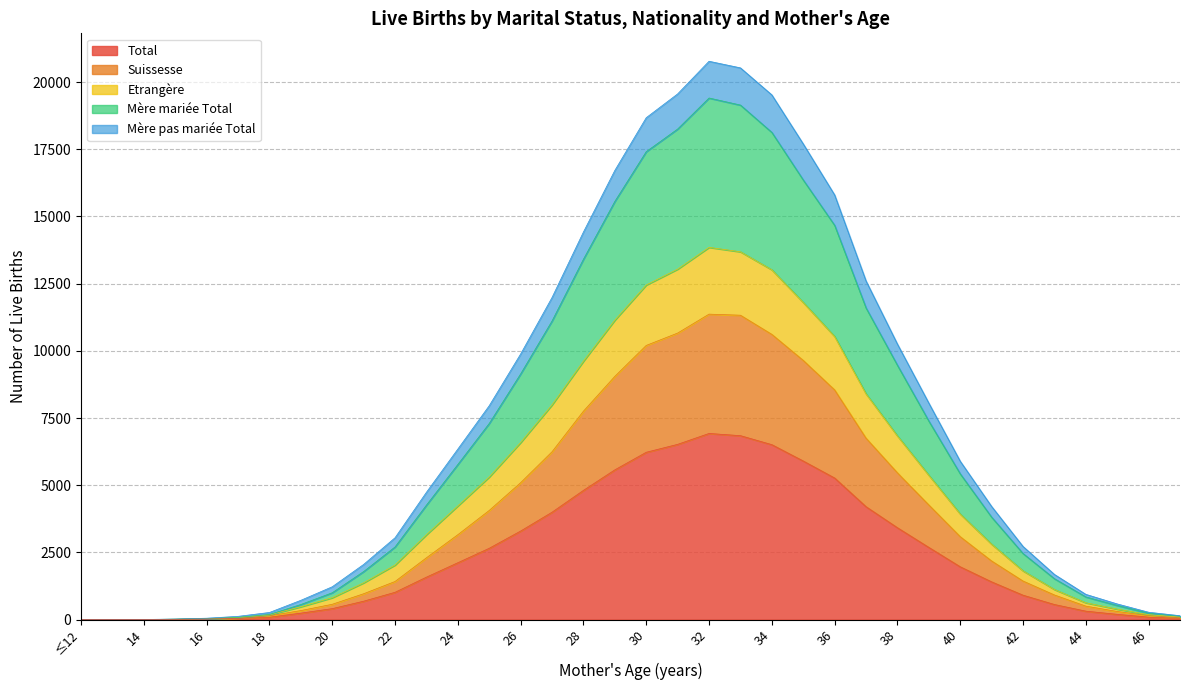

What is the highest value of the Total series?

6925